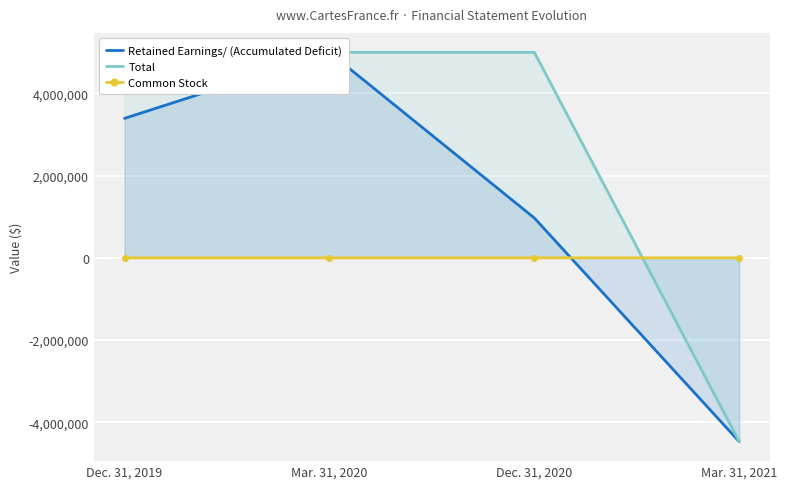

How many lines are shown in the chart?

3